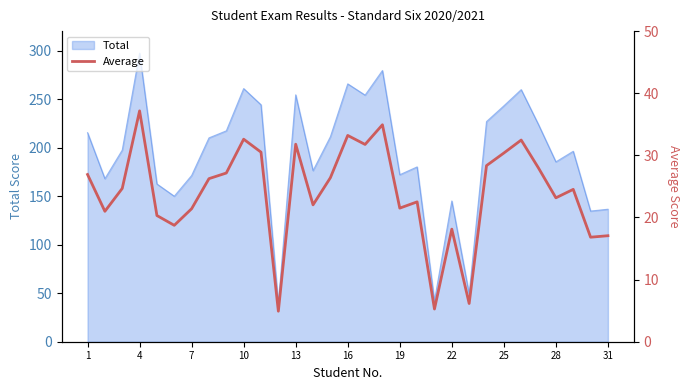

True or false: there are more than 2 points higher than both neighbors.

True